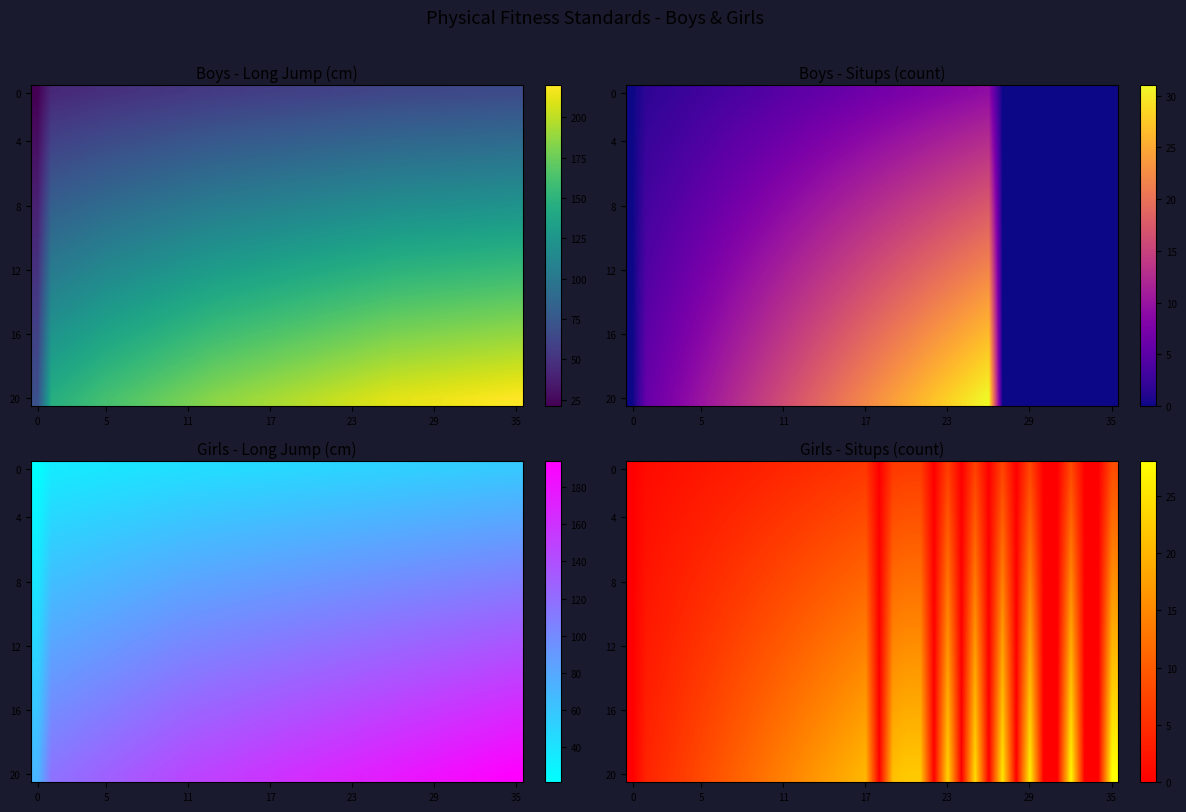

At which category does the chart reach its peak across all series?

35